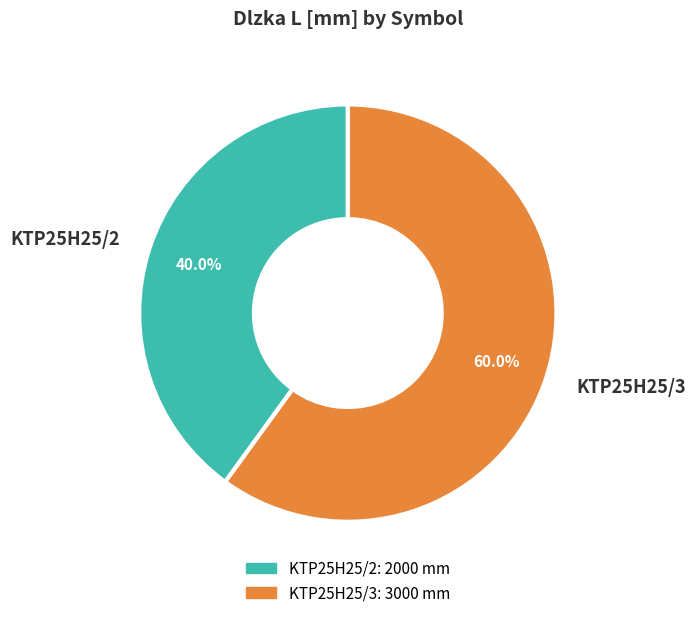

Is there any slice that represents more than half of the pie?

Yes